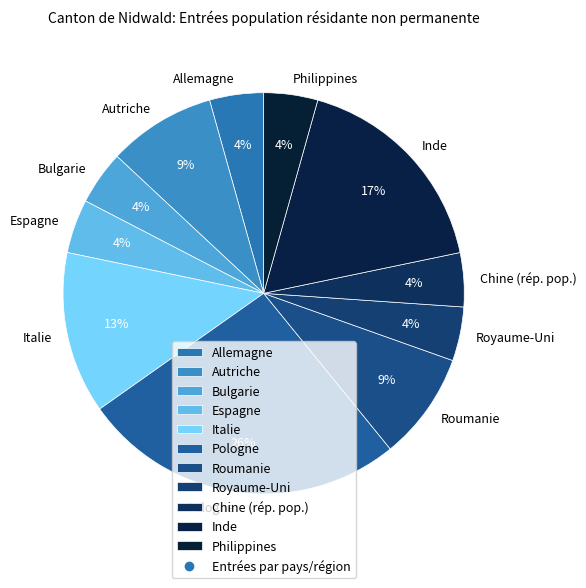

How many slices are in this pie chart?

11